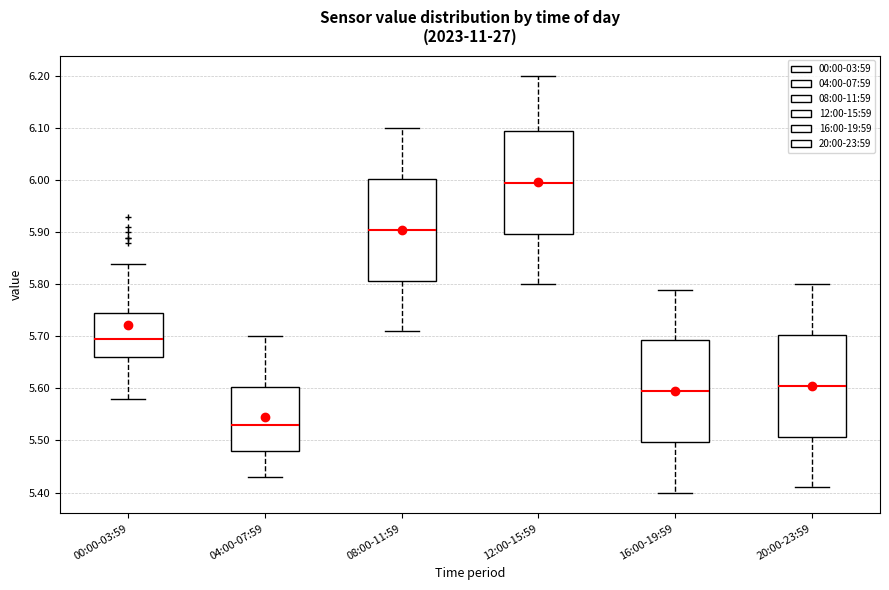

Reading left to right, transcribe this box plot: for each box, give where its median line is, the range the box spans, and where its two whiskers end, as read against the y-axis. The values are not printed on the chart, so give them approximately, as read against the axis.

00:00-03:59: median 5.70, box 5.66 to 5.75, whiskers 5.58 to 5.84
04:00-07:59: median 5.53, box 5.48 to 5.60, whiskers 5.43 to 5.70
08:00-11:59: median 5.91, box 5.81 to 6.00, whiskers 5.71 to 6.10
12:00-15:59: median 6.00, box 5.90 to 6.10, whiskers 5.80 to 6.20
16:00-19:59: median 5.60, box 5.50 to 5.69, whiskers 5.40 to 5.79
20:00-23:59: median 5.61, box 5.51 to 5.70, whiskers 5.41 to 5.80